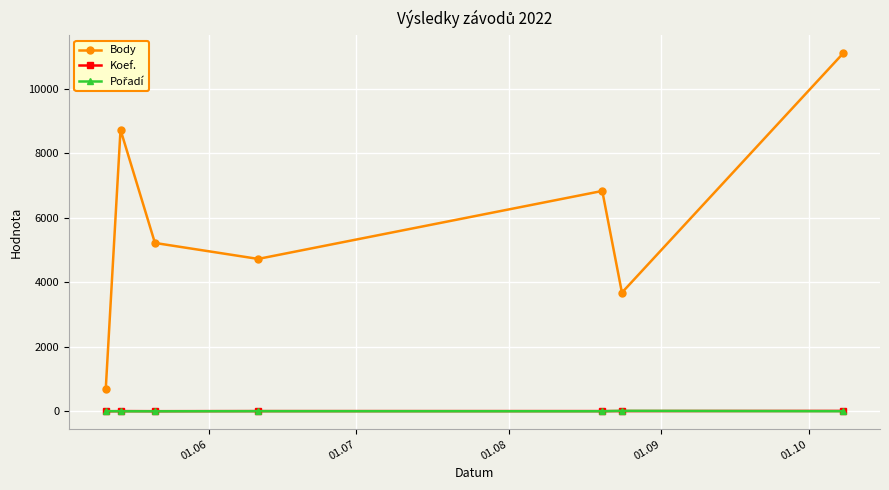

Which series has the widest spread of values?

Body